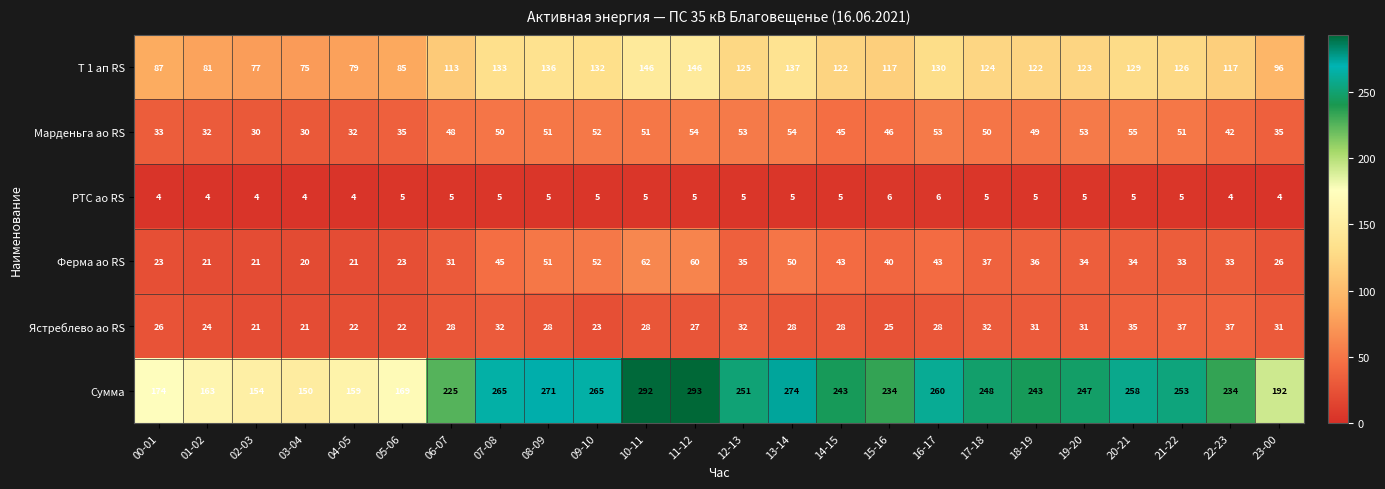

At which label is Ферма ао RS closest to 41?

15-16